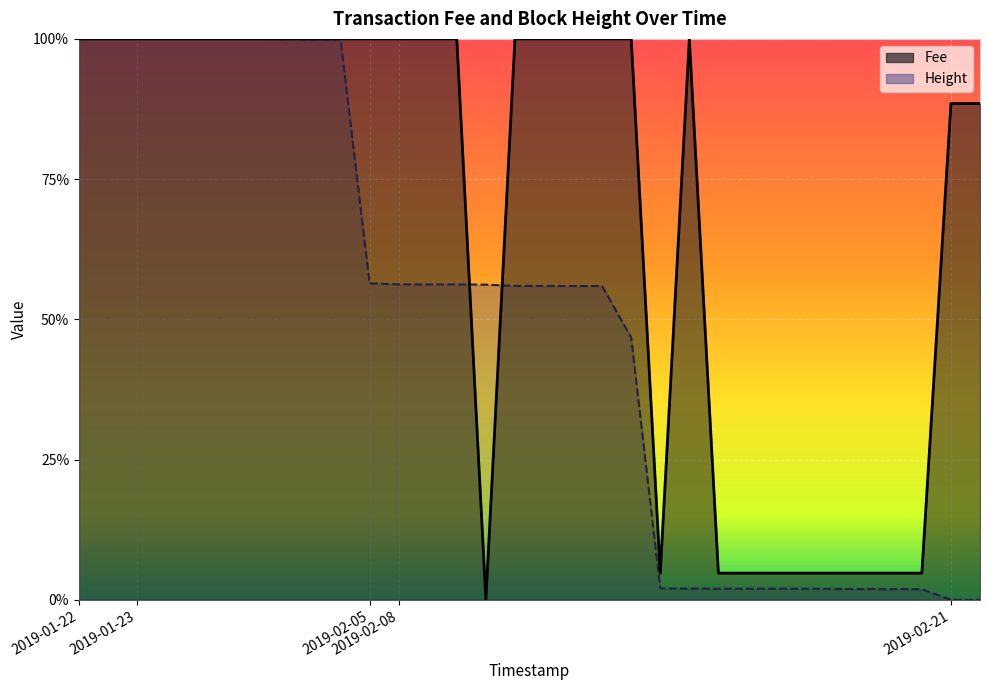

Reading left to right, transcribe all the data shown in this chart.

Fee: 1.0	1.0	1.0	1.0	1.0	1.0	1.0	1.0	1.0	1.0	1.0	1.0	1.0	1.0	0.0	1.0	1.0	1.0	1.0	1.0	0.0	1.0	0.0	0.0	0.0	0.0	0.0	0.0	0.0	0.0	0.9	0.9
Height: 1.0	1.0	1.0	1.0	1.0	1.0	1.0	1.0	1.0	1.0	0.6	0.6	0.6	0.6	0.6	0.6	0.6	0.6	0.6	0.5	0.0	0.0	0.0	0.0	0.0	0.0	0.0	0.0	0.0	0.0	0.0	0.0